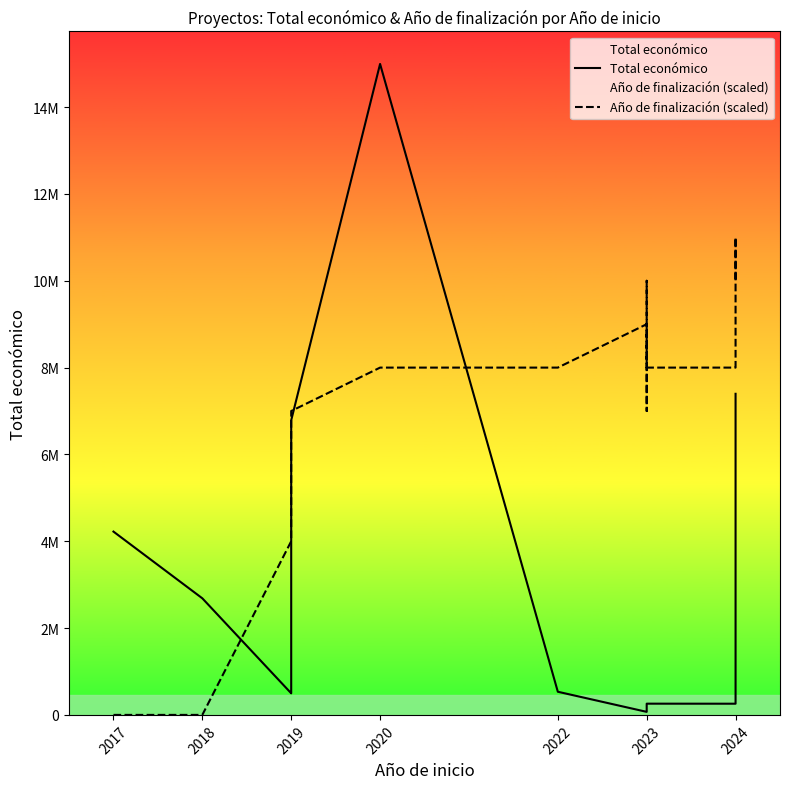

At 2019, list the series in order from largest to smallest.

Año de finalización (scaled), Total económico